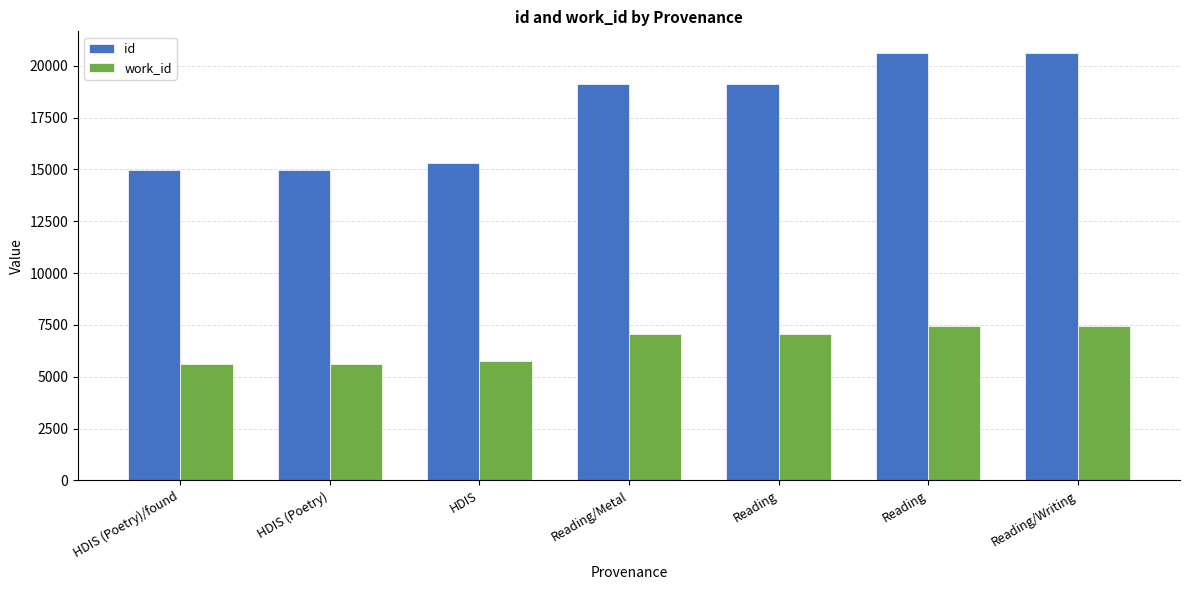

What is the minimum value shown in the chart?

5609